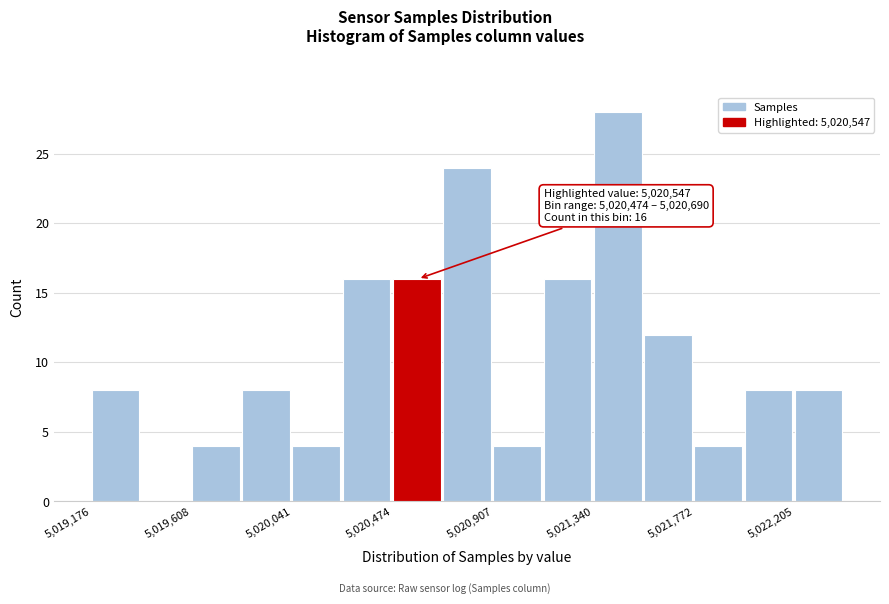

Which range on the x-axis has the tallest bar?

5021350 to 5021550